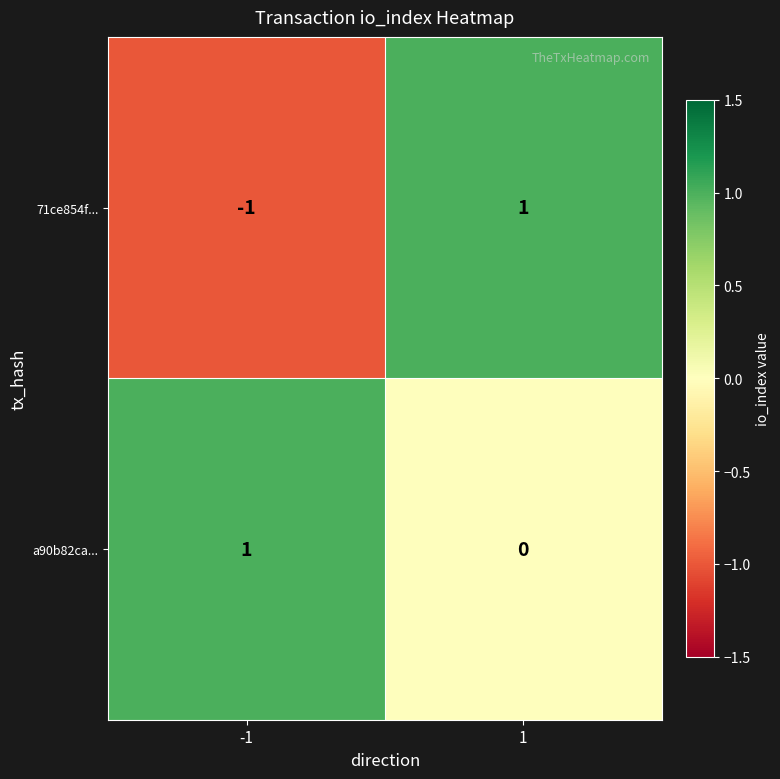

At which category does the chart reach its minimum across all series?

-1